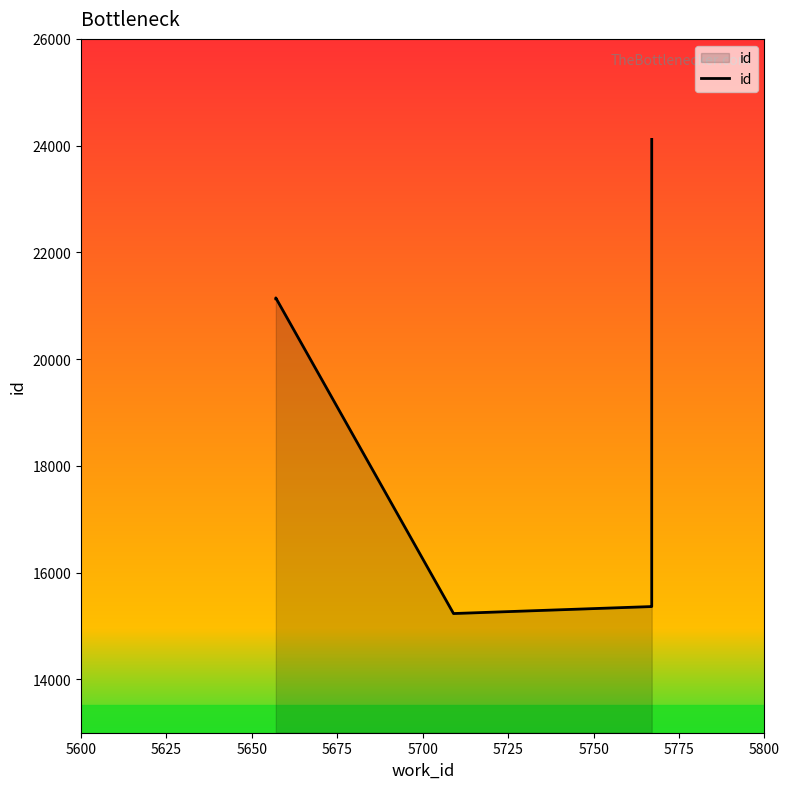

Does the chart display data point markers on the line(s)?

No